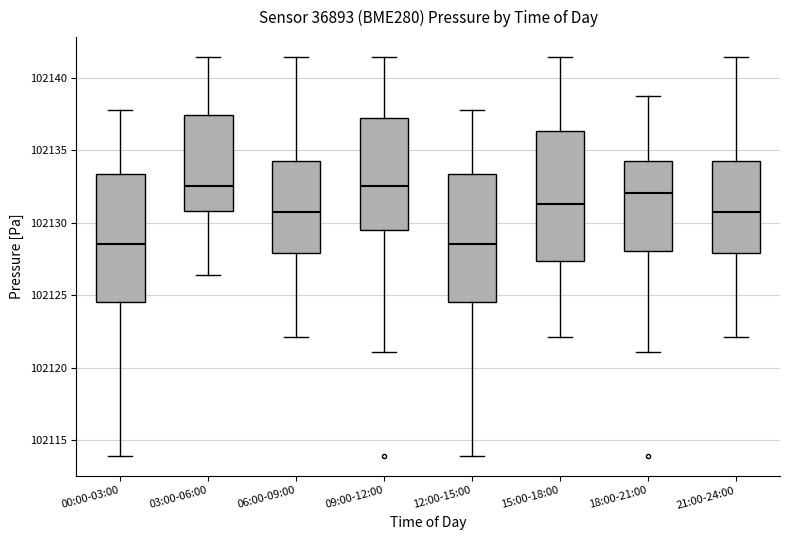

Where does the median line of the box for 00:00-03:00 sit on the y-axis? The values are not printed on the chart, so give them approximately, as read against the axis.

102128.5